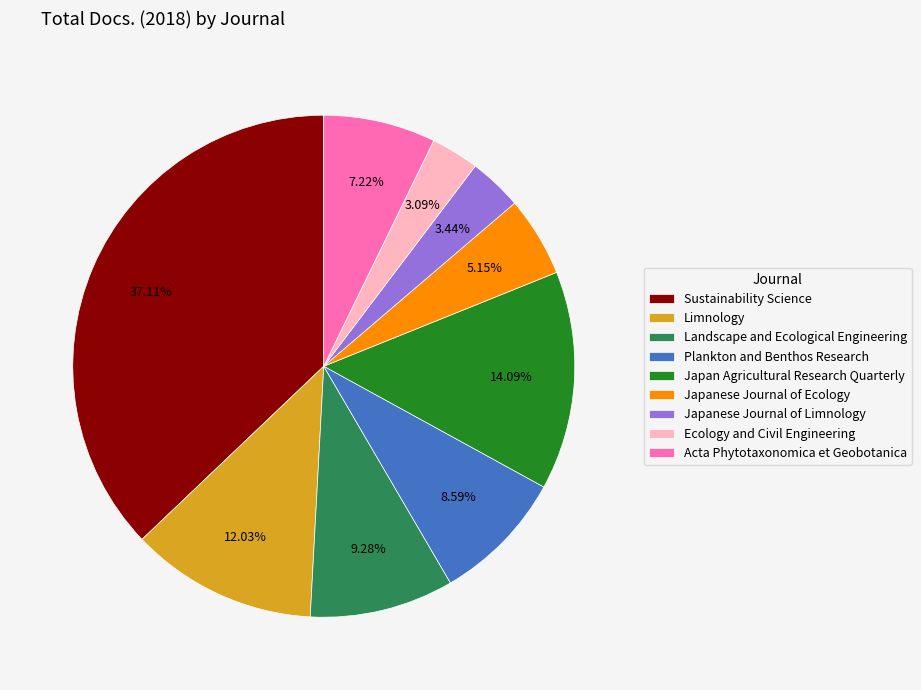

Does Japan Agricultural Research Quarterly account for over 50% of the chart?

No